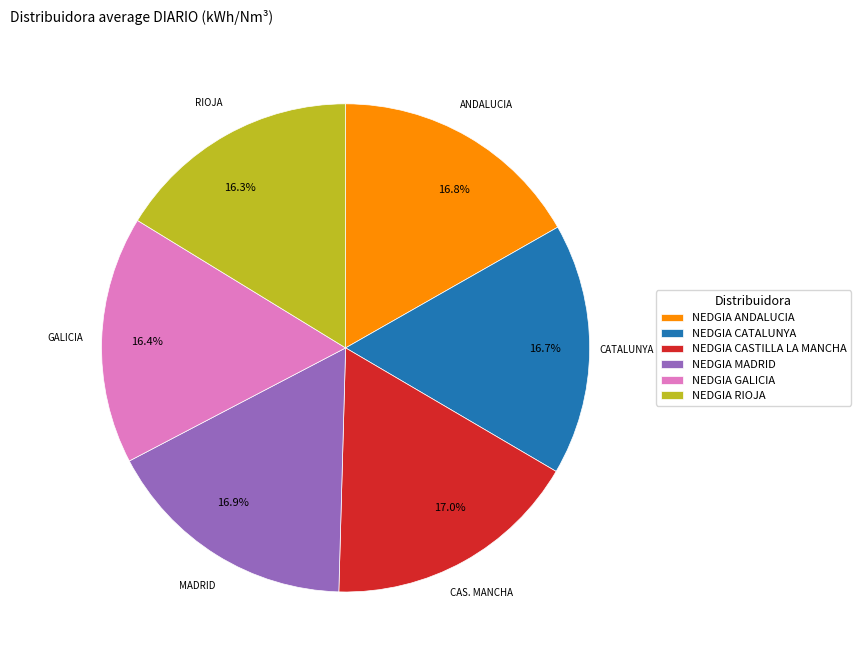

To the nearest percent, what is the average slice percentage?

17%